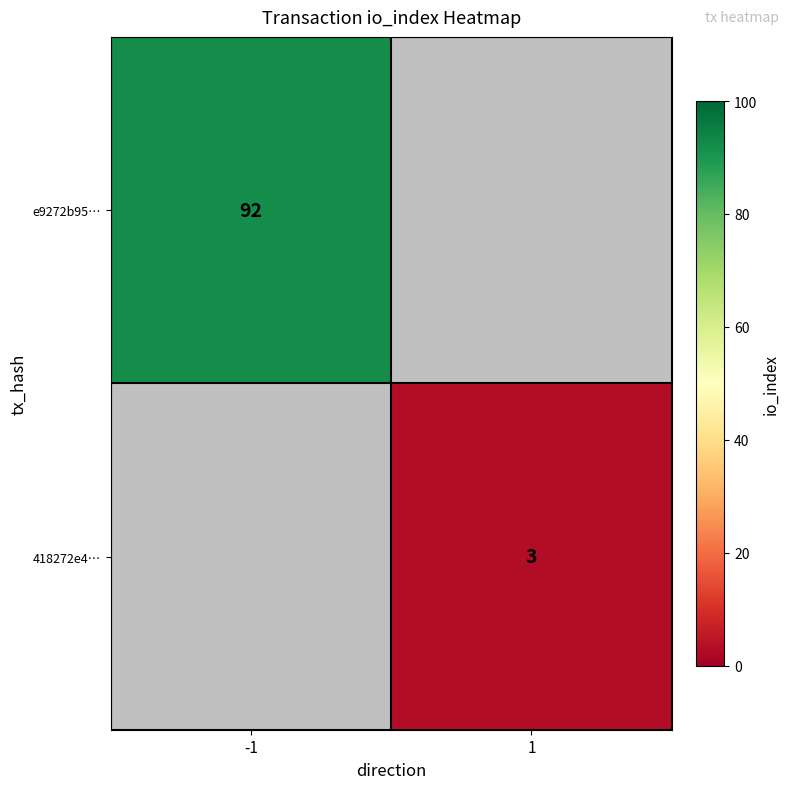

At how many categories does at least one series exceed 48?

1